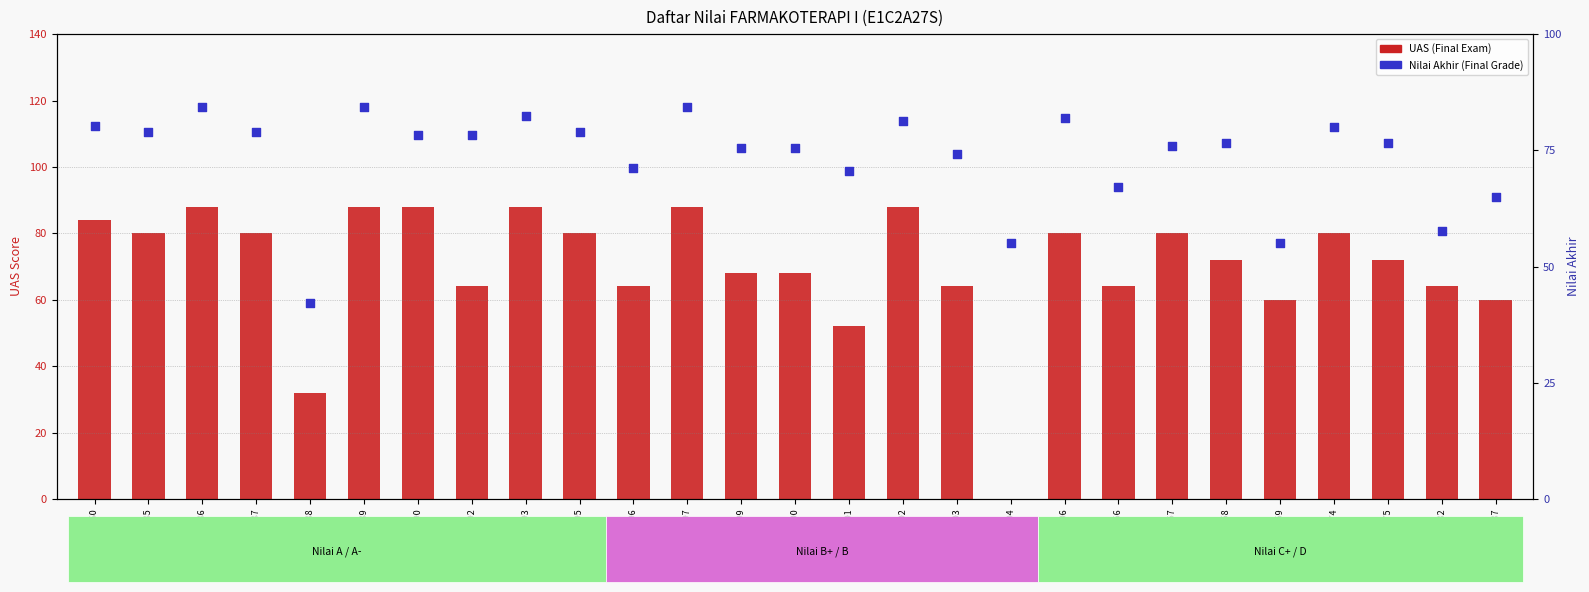

Which series has the widest spread of Y values?

UAS (Final Exam)